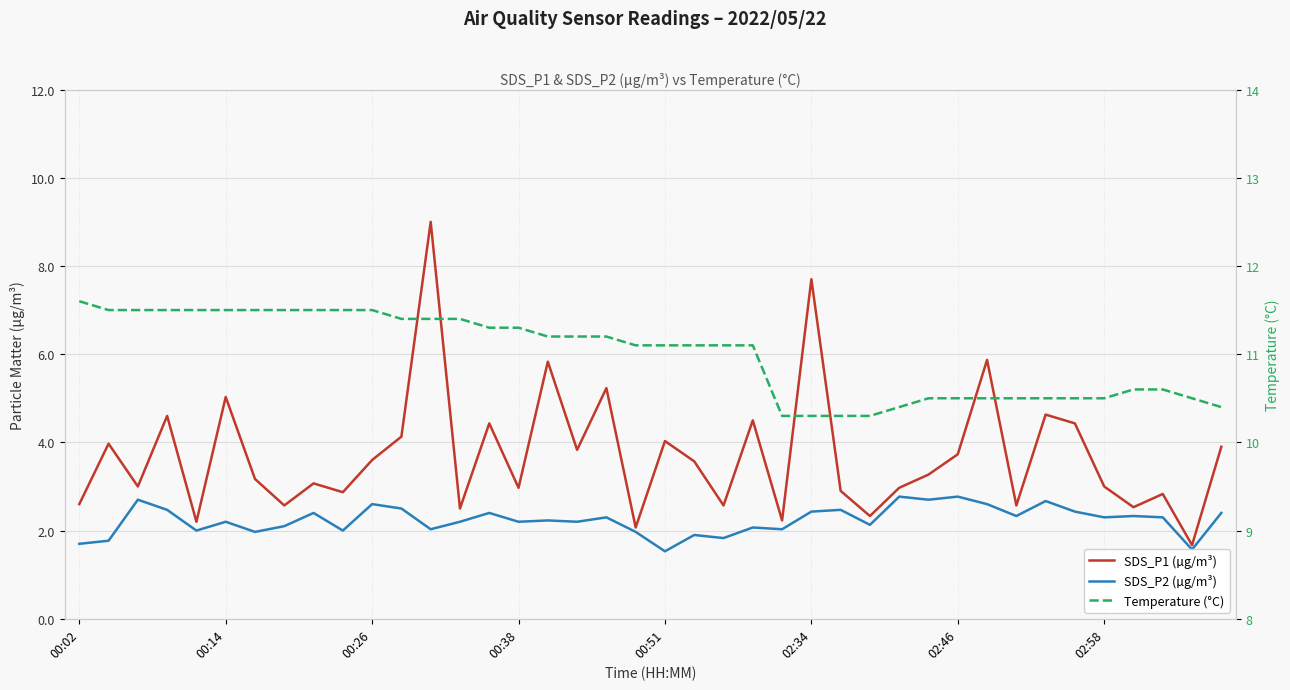

What is the sum of the SDS_P1 (µg/m³) values at 30 and 33?

8.4